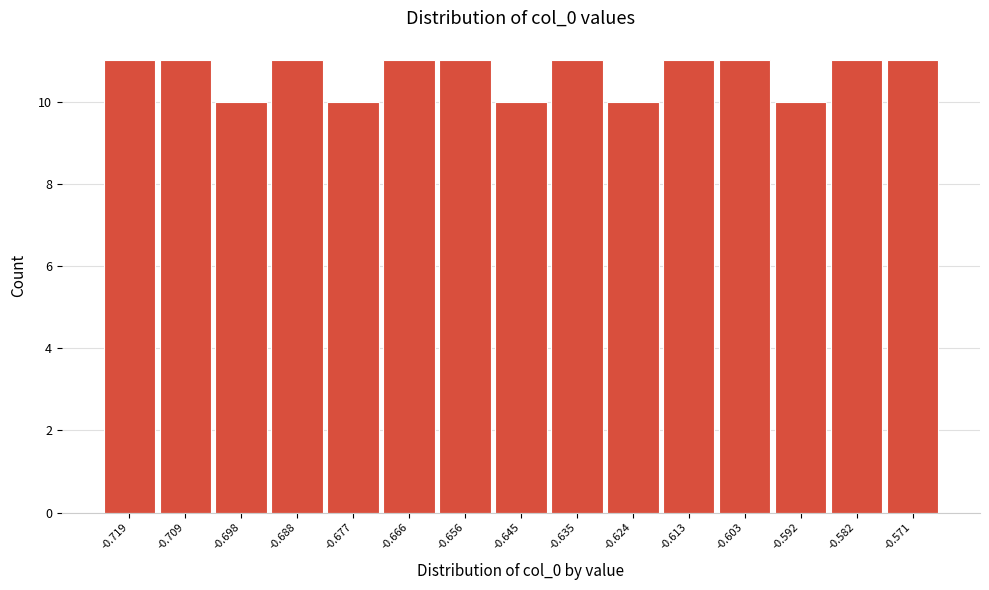

Reading right to left, transcribe all the data shown in this chart.

11	11	10	11	11	10	11	10	11	11	10	11	10	11	11